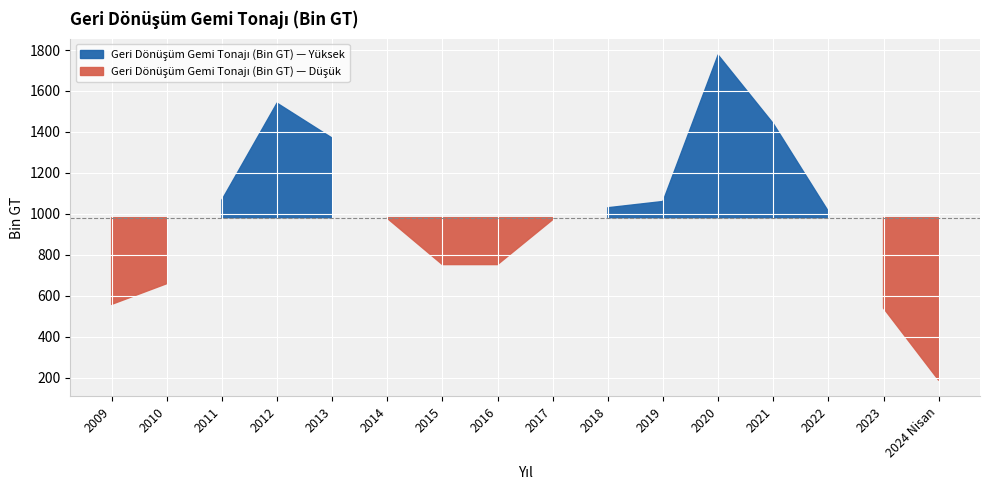

What is the label of the 16th point from the left?

2024 Nisan